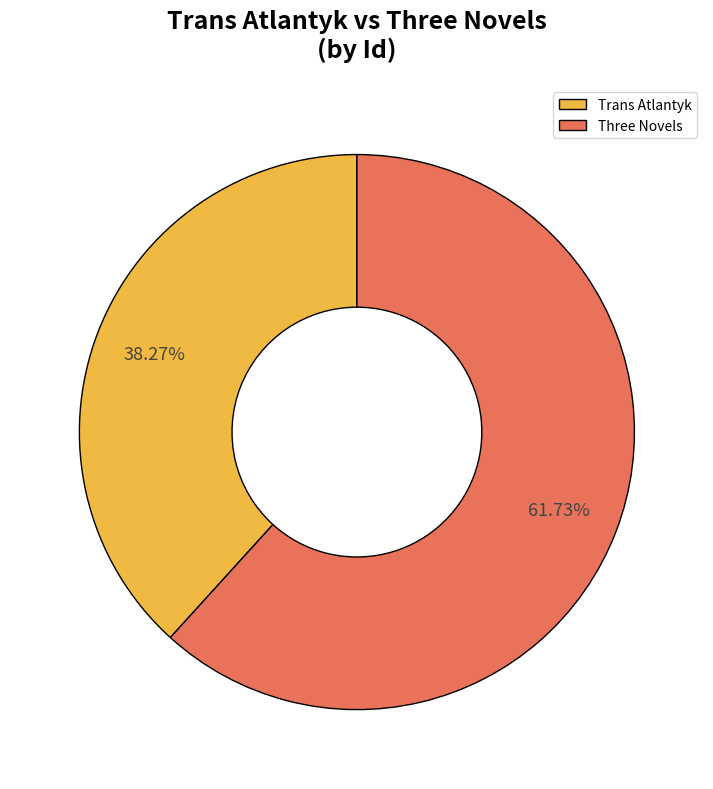

Is there a majority slice in this chart?

Yes